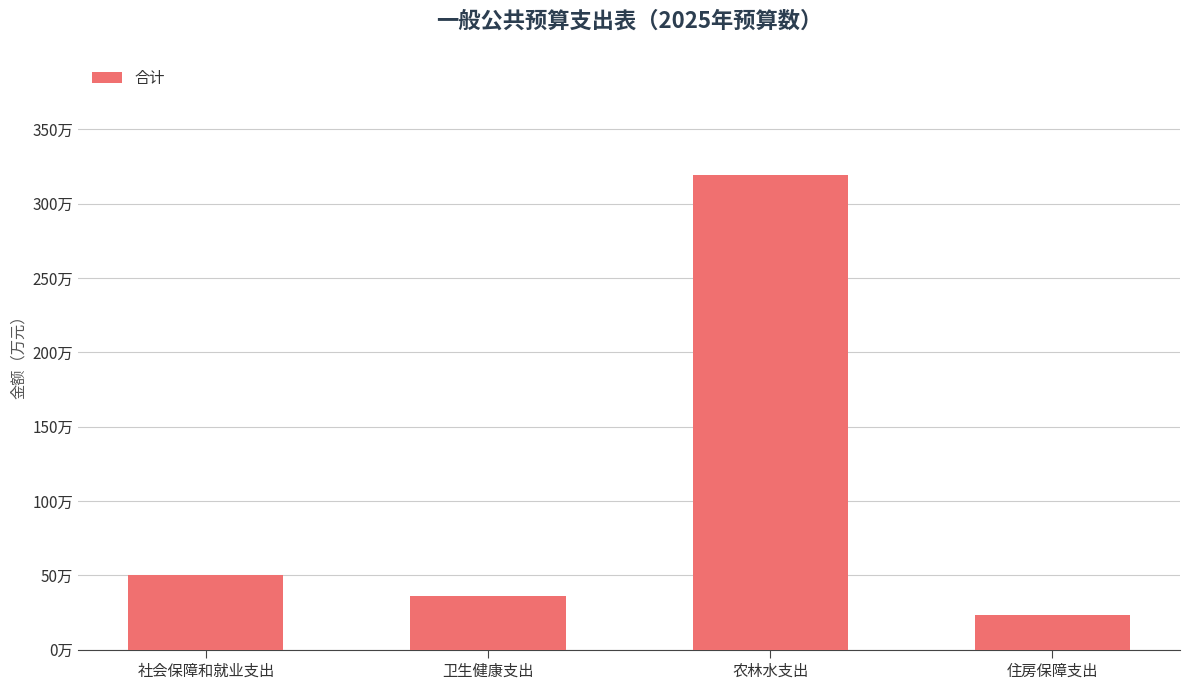

The value at 住房保障支出 is 6.0. True or false?

False